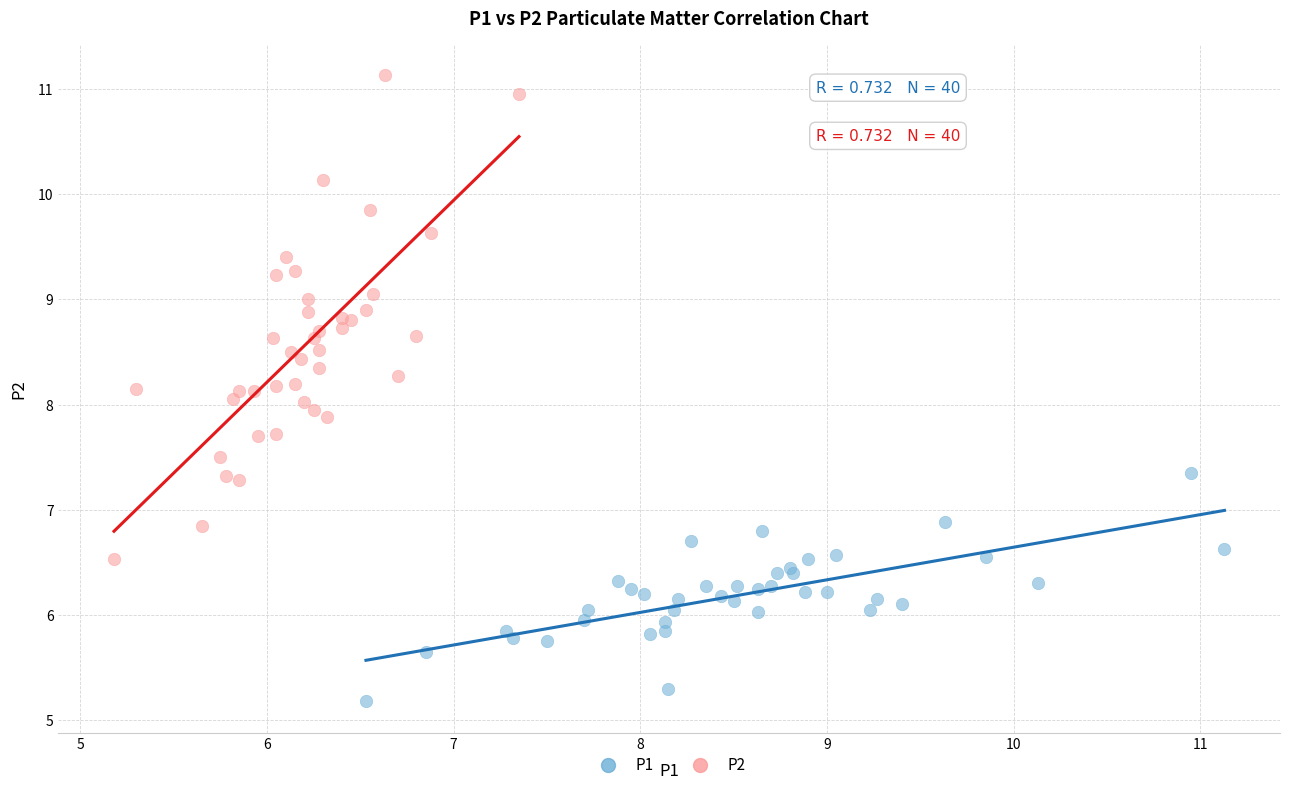

Which series reaches the minimum Y coordinate?

P1